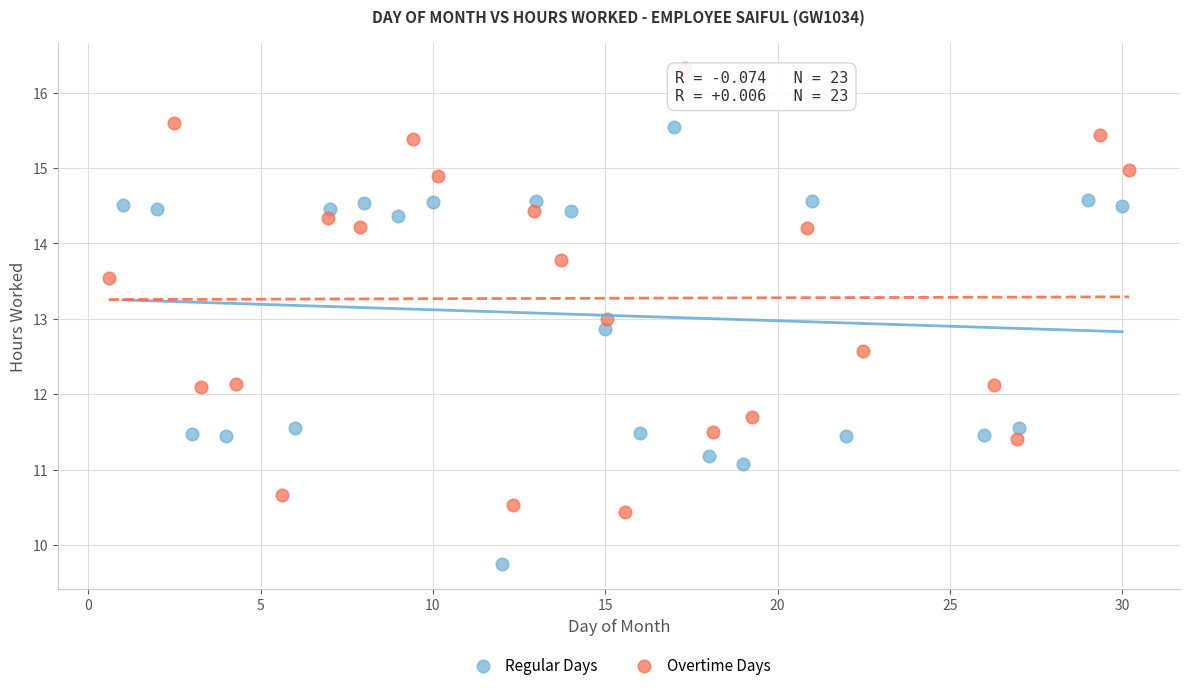

Which series has the largest Y range (max minus min)?

Overtime Days